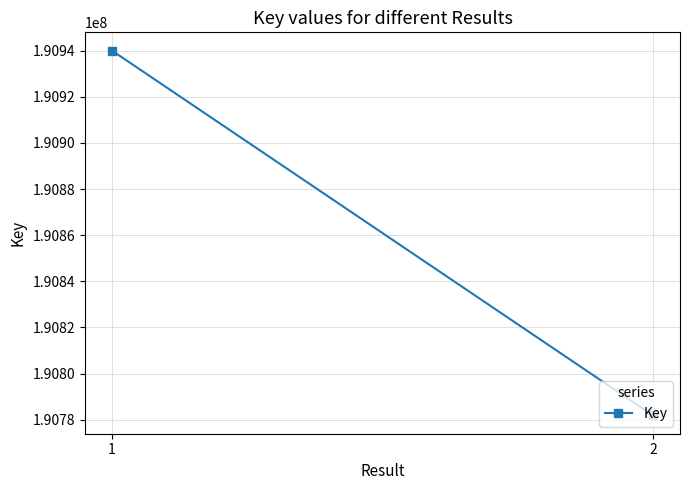

List the labels in order of value, largest first.

1, 2